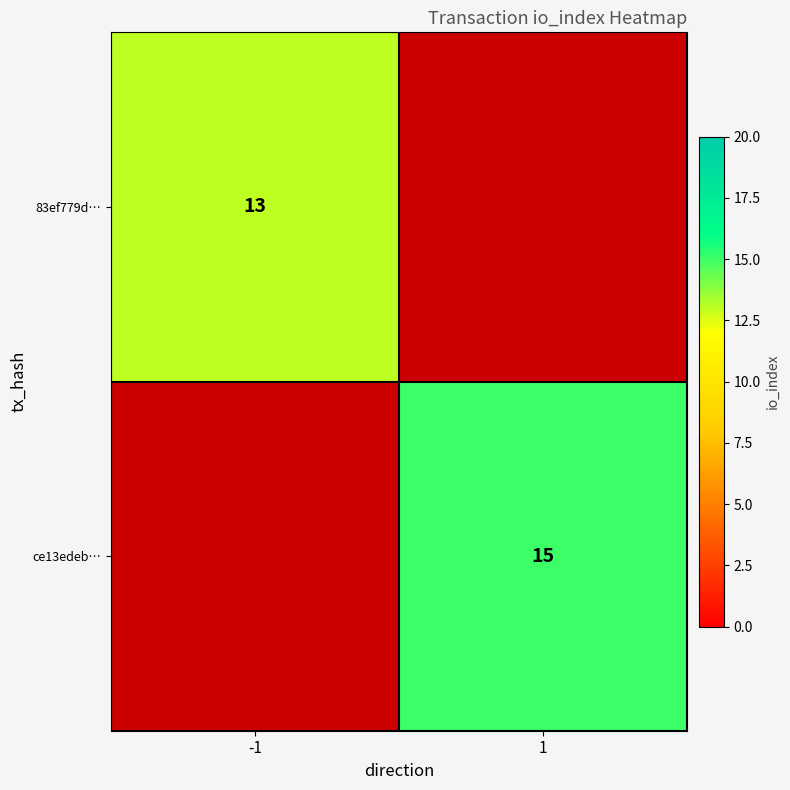

The value of ce13edeb… at 1 is 20. True or false?

False